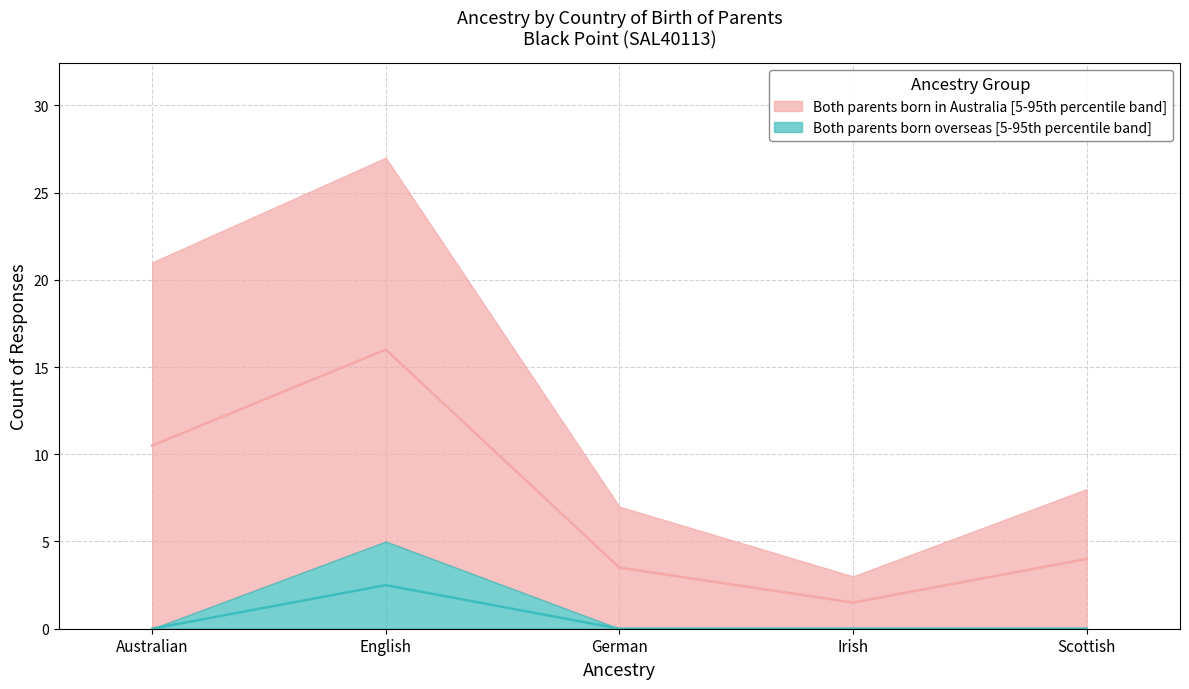

The value of Median – Both parents born in Australia at German is 3.5. True or false?

True